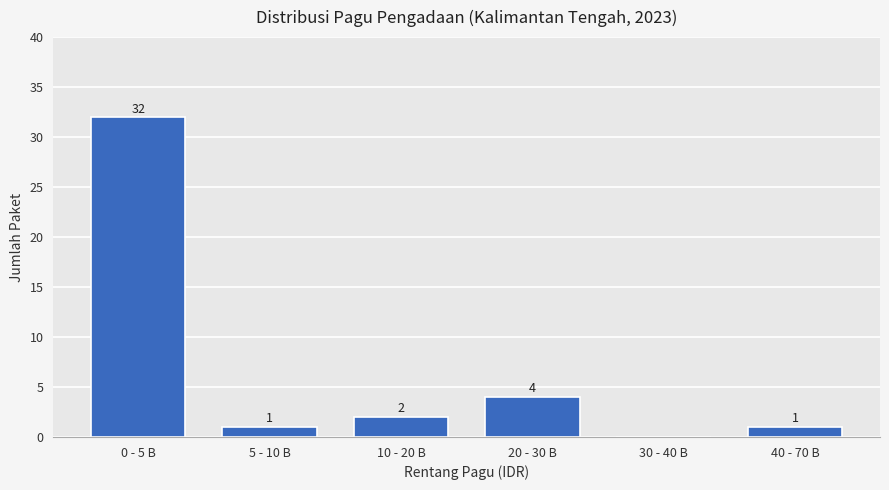

Reading left to right, transcribe all the data shown in this chart.

0 - 5 B=32	5 - 10 B=1	10 - 20 B=2	20 - 30 B=4	30 - 40 B=0	40 - 70 B=1